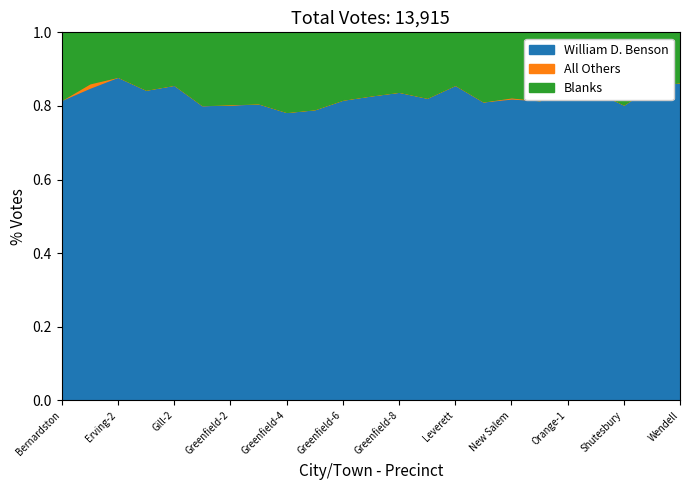

How many interior local peaks does the All Others series have?

3